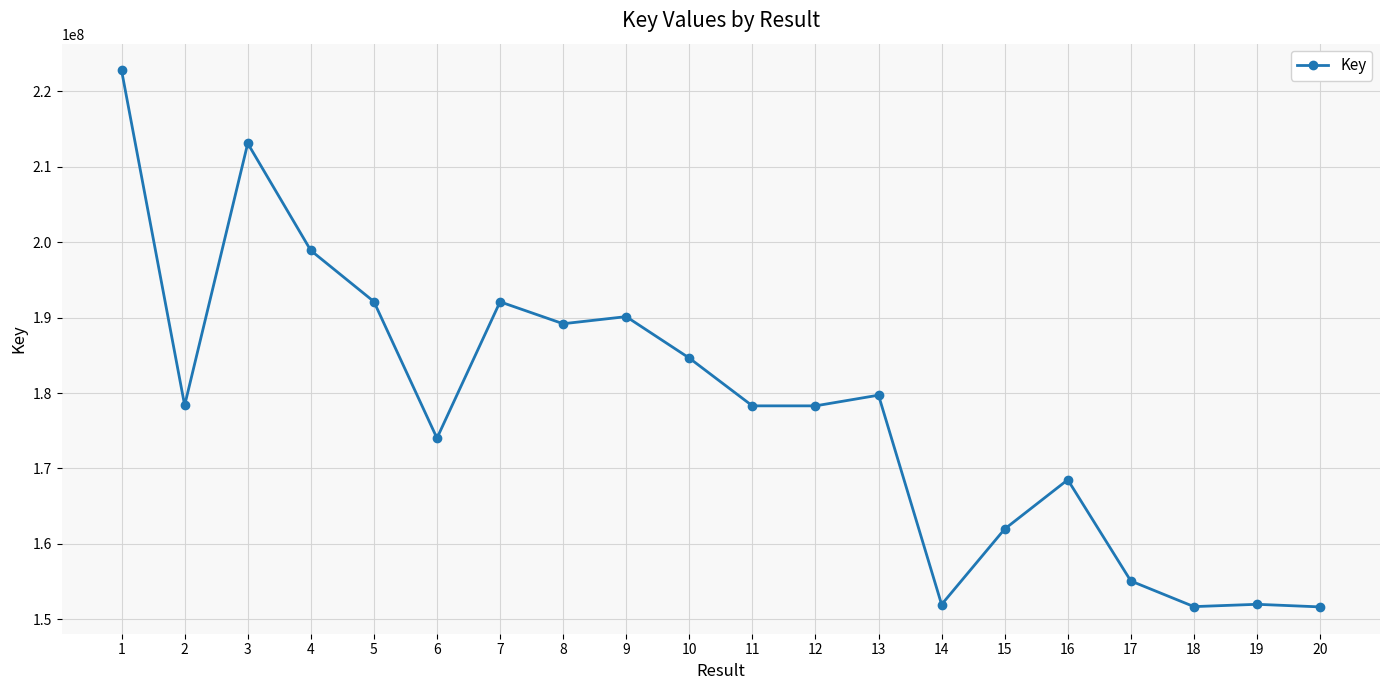

How many lines are shown in the chart?

1